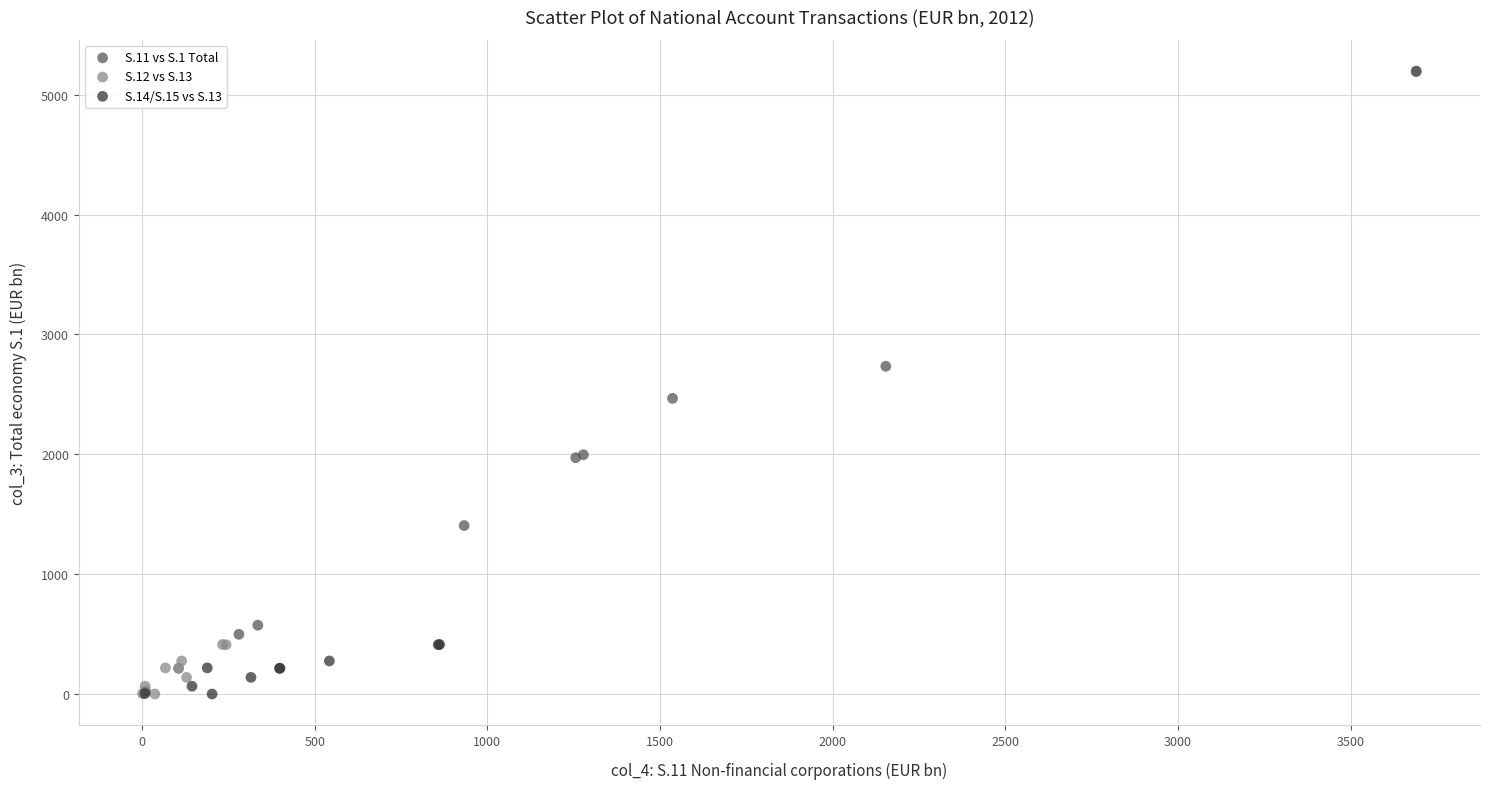

Which series contains the highest Y value?

S.11 vs S.1 Total